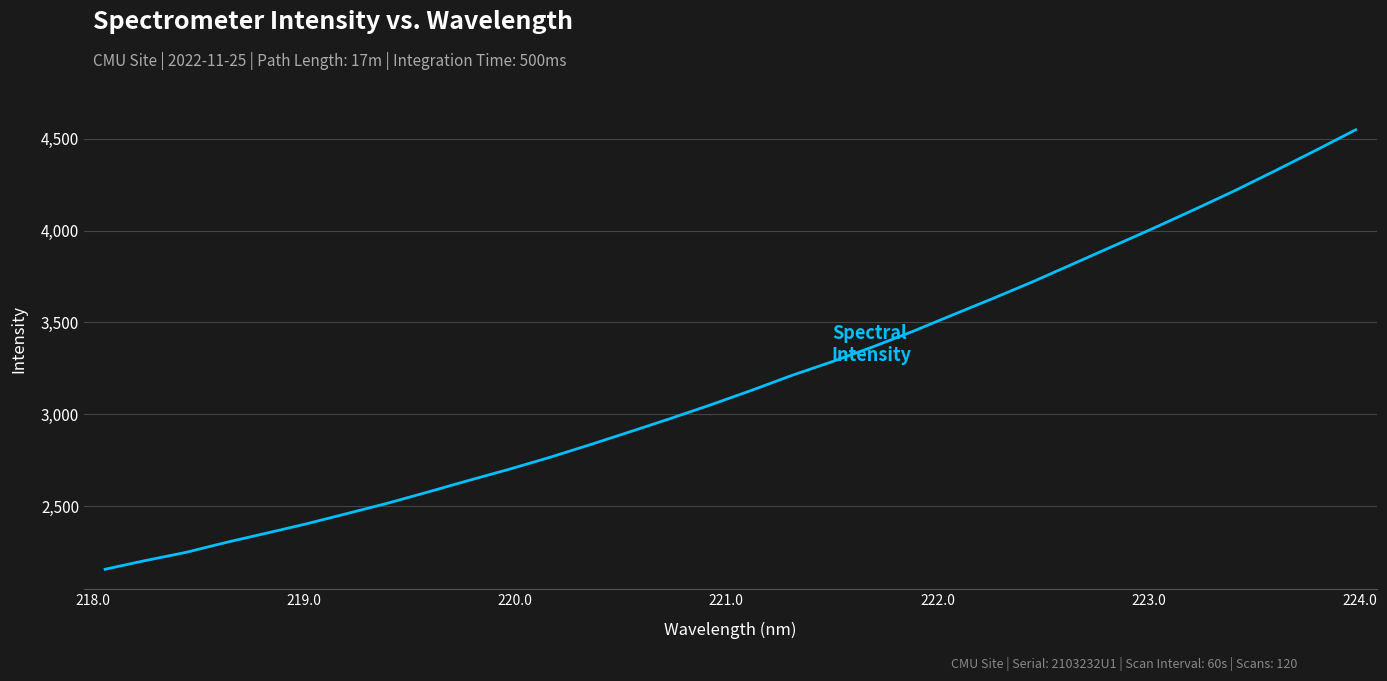

What is the difference between the maximum and minimum values?

2393.5